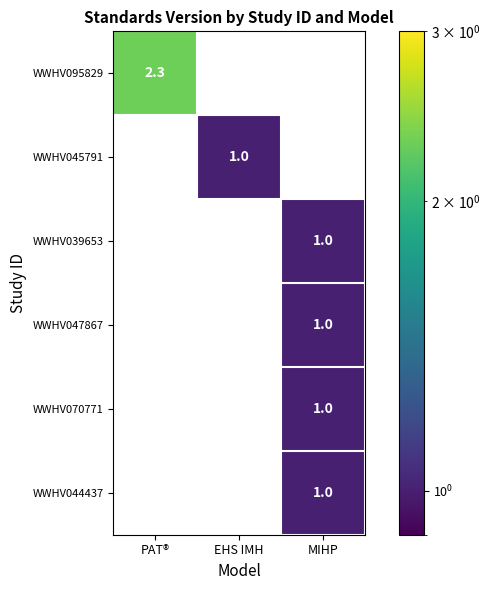

Is the value of WWHV047867 at MIHP greater than the value of WWHV095829 at PAT®?

No